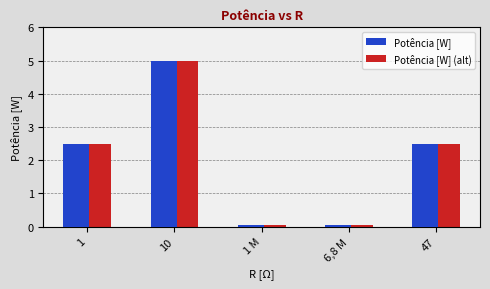

What is the lowest value of the Potência [W] series?

0.1